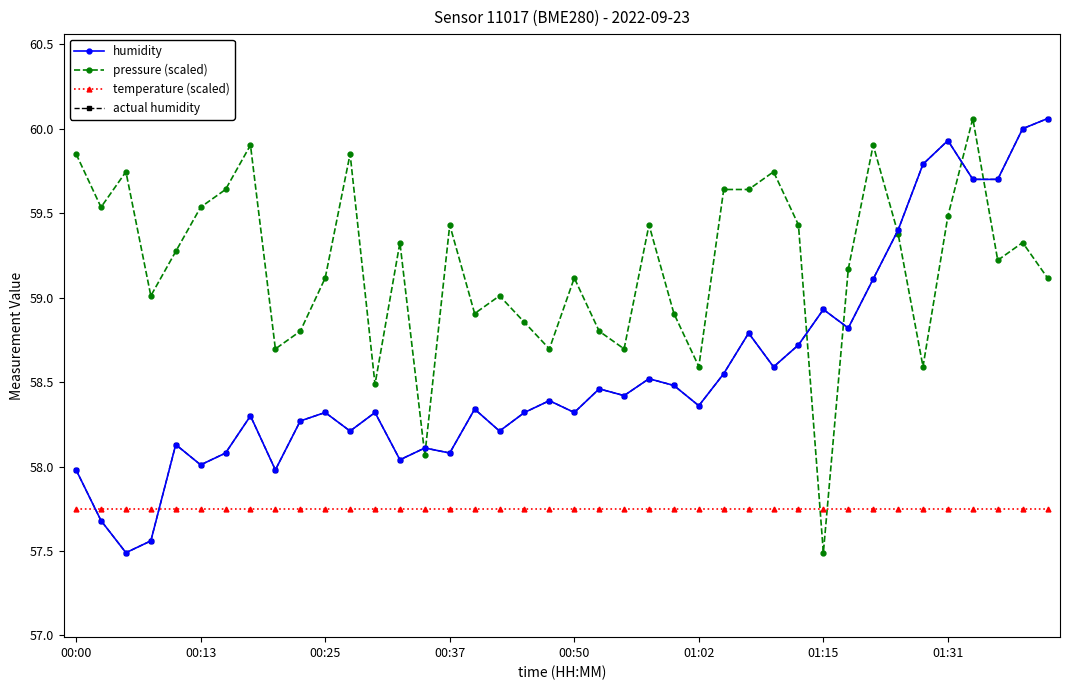

How many interior local peaks does the actual humidity series have?

12